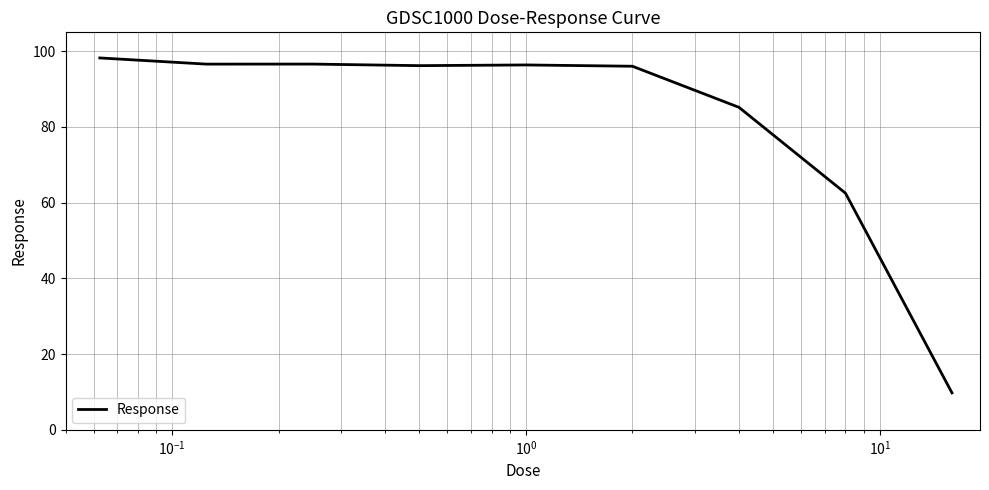

What is the difference between the maximum and minimum values?

88.5